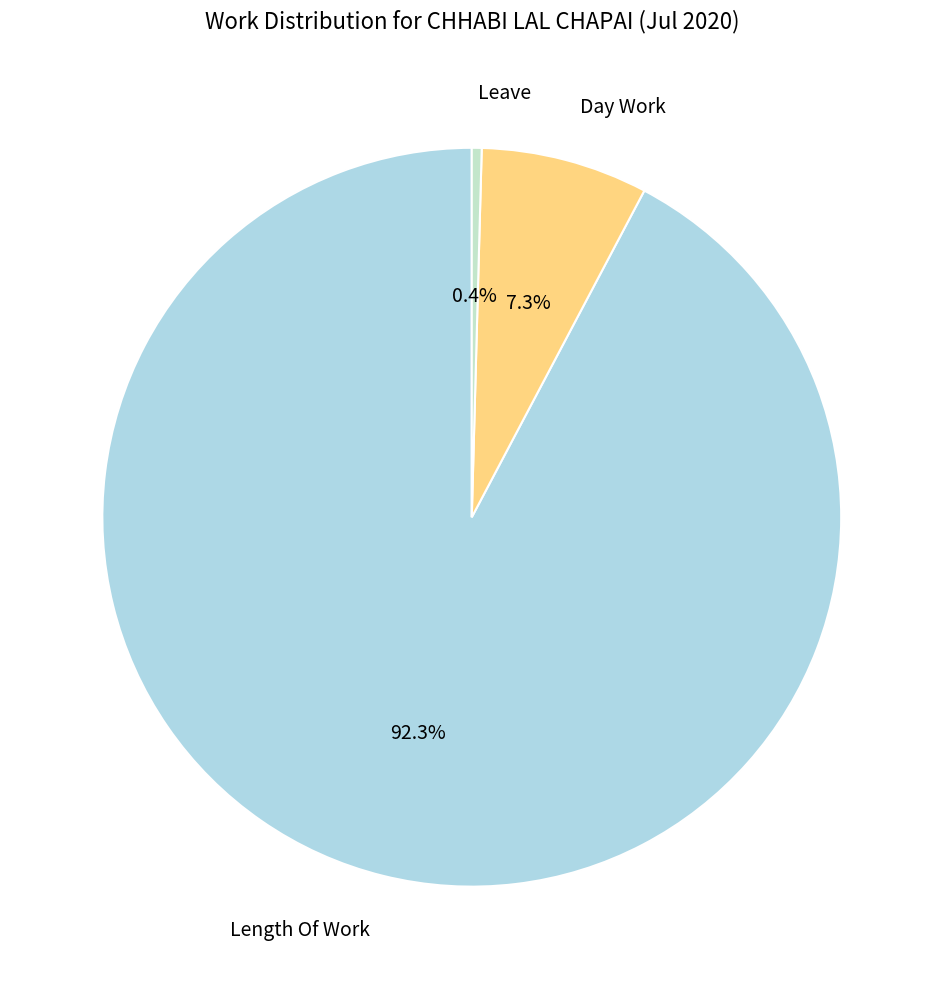

Between Leave and Day Work, which is larger?

Day Work